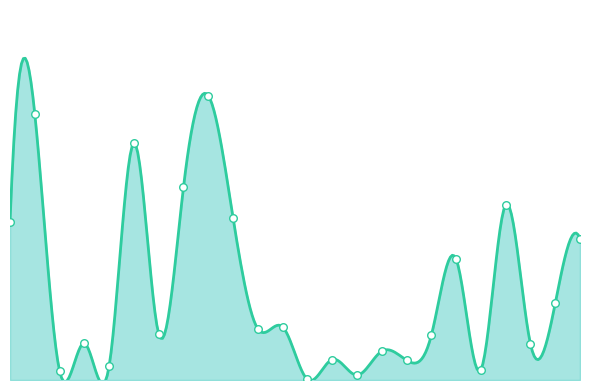

Is this an area chart (filled region under the line)?

Yes